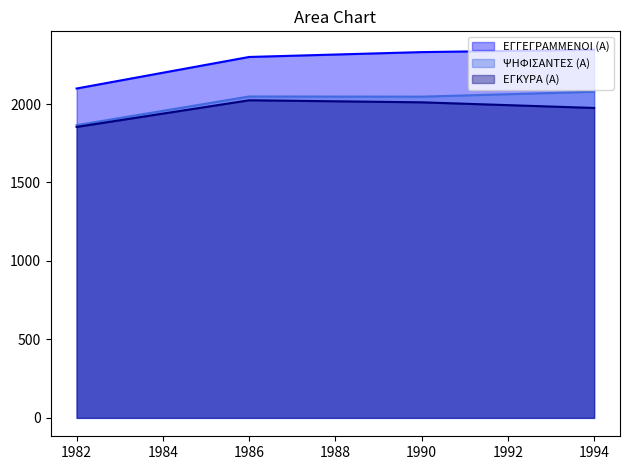

True or false: ΕΓΚΥΡΑ (Α) and ΨΗΦΙΣΑΝΤΕΣ (Α) intersect in this chart.

False